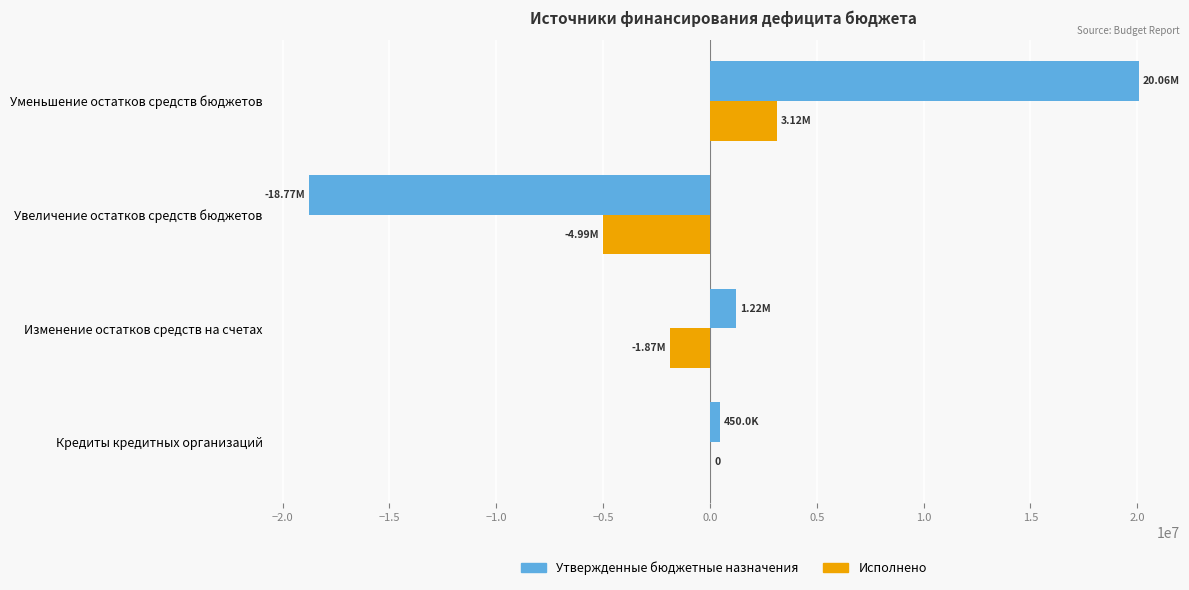

Between Изменение остатков средств на счетах and Увеличение остатков средств бюджетов, which series saw the biggest shift?

Утвержденные бюджетные назначения